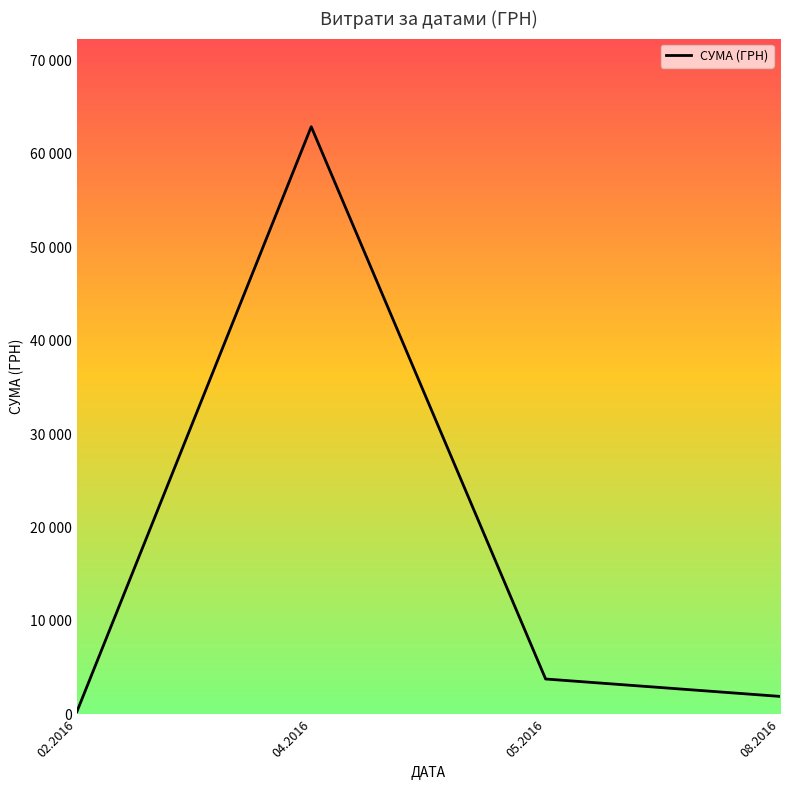

What is the sum of all values?

68890.7